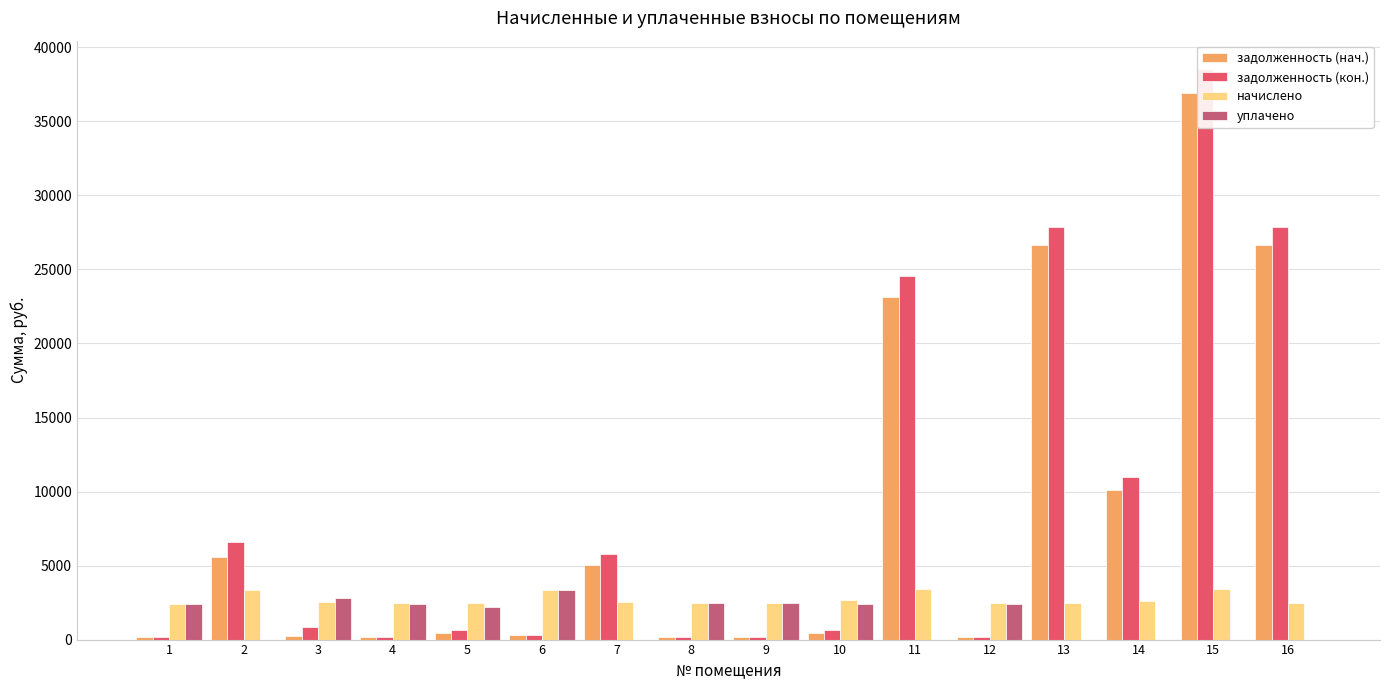

Where does the задолженность (кон.) series first go above 862?

2